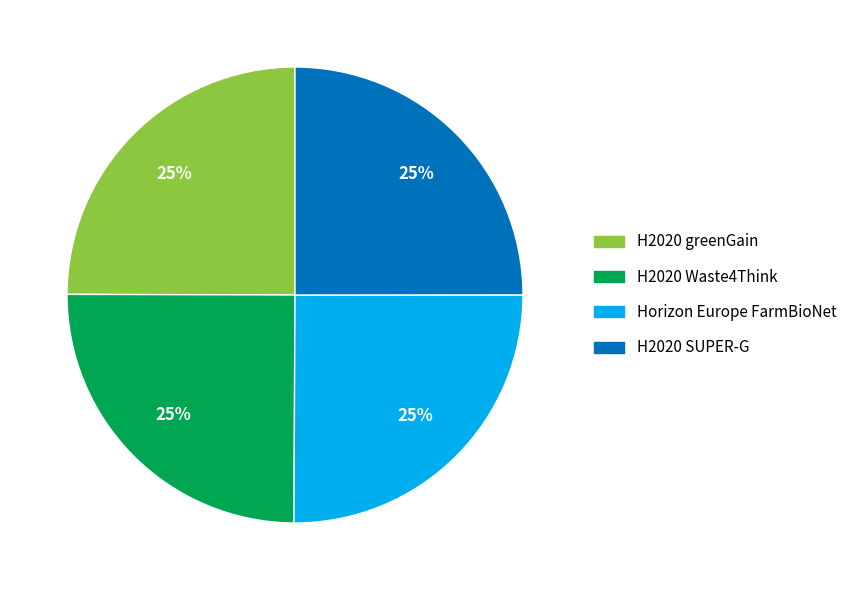

What percentage is the H2020 SUPER-G slice, to the nearest percent?

25%